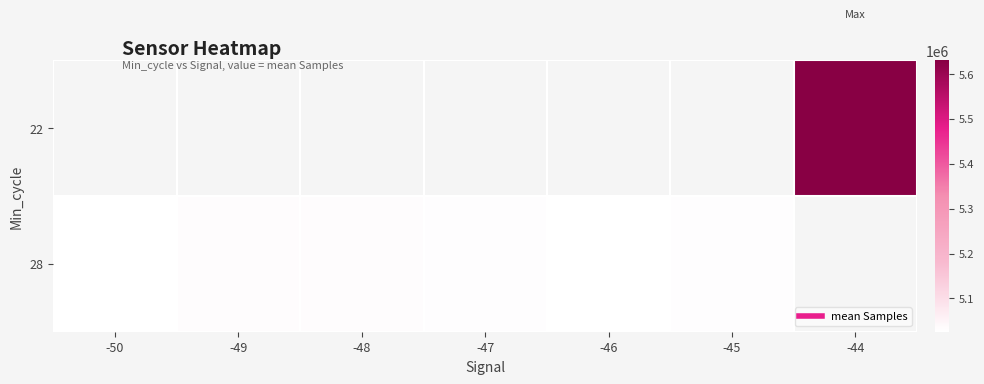

List the series in order of their overall mean, highest first.

22, 28